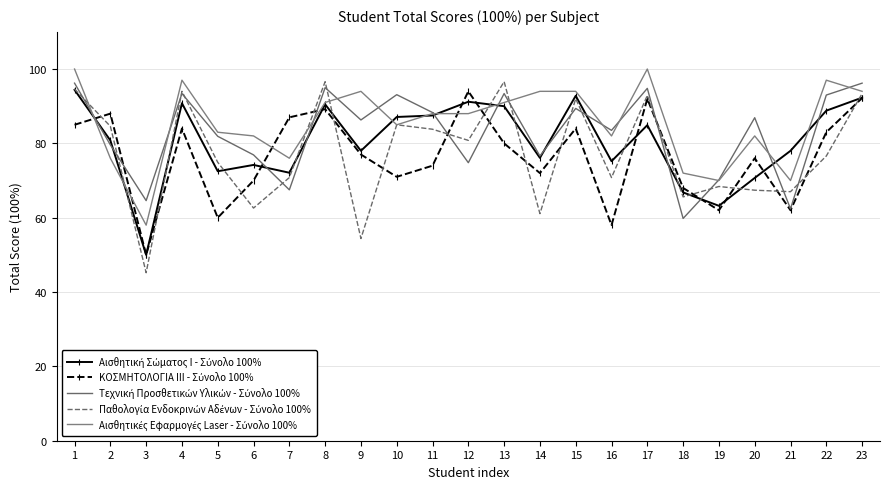

How many lines are shown in the chart?

5